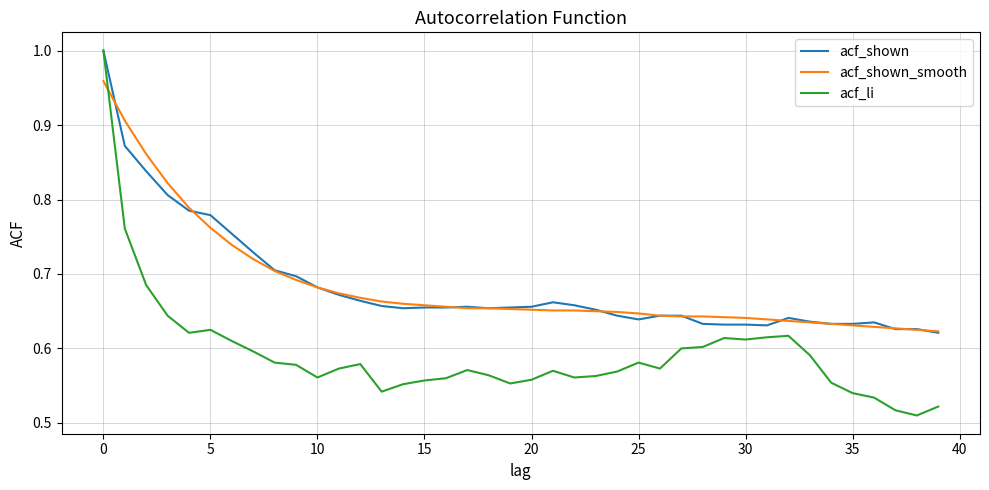

True or false: acf_shown and acf_shown_smooth cross at least once.

True